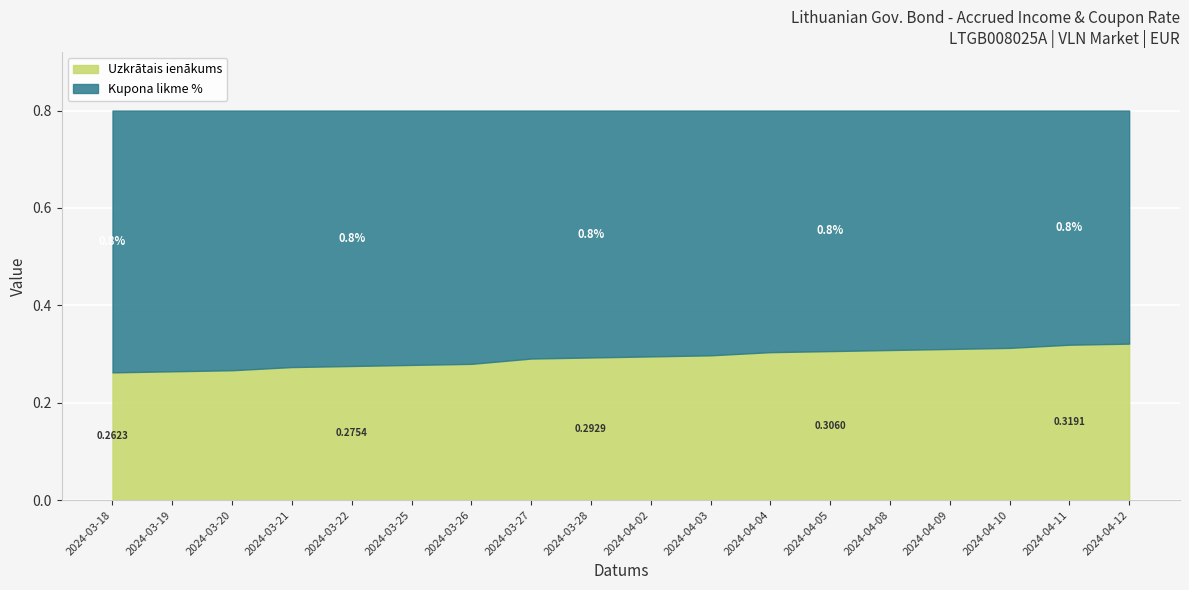

What is the label of the 17th point from the left?

2024-04-11